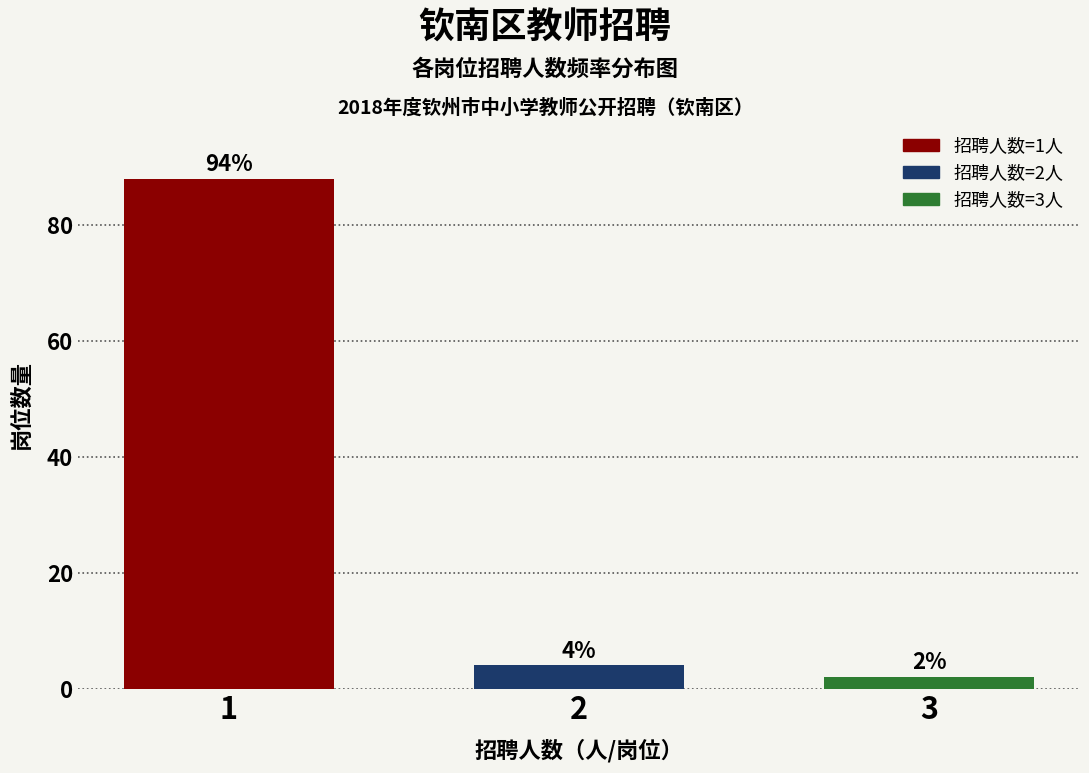

Reading right to left, extract all data points from this chart.

3=2	2=4	1=88